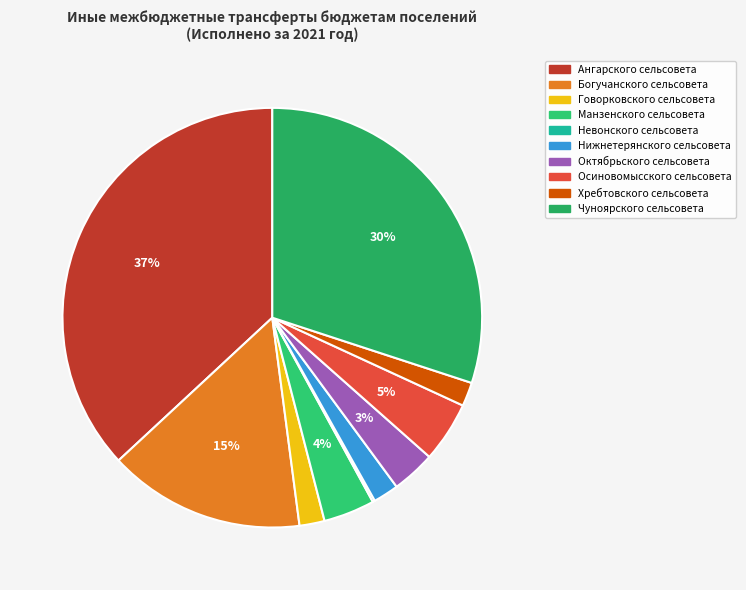

What is the smallest slice in the pie chart?

Невонского сельсовета